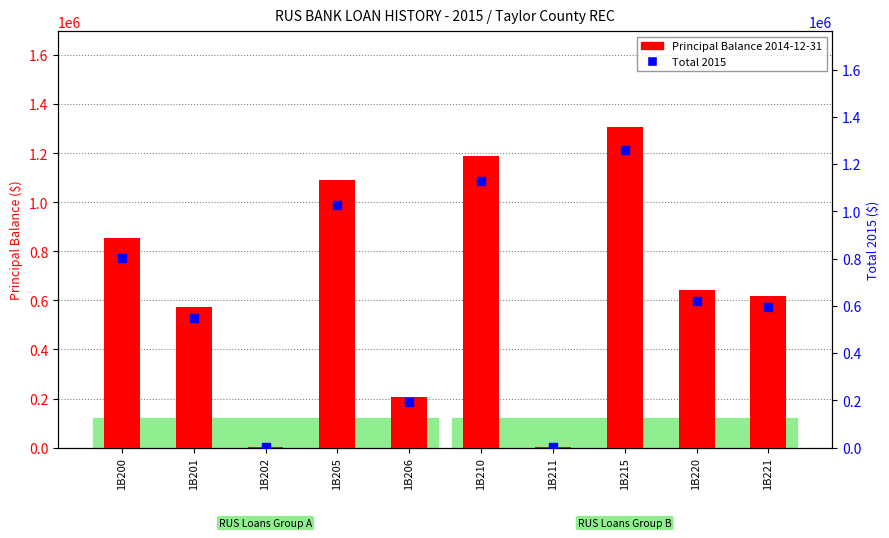

At how many categories does at least one series exceed 810963?

4